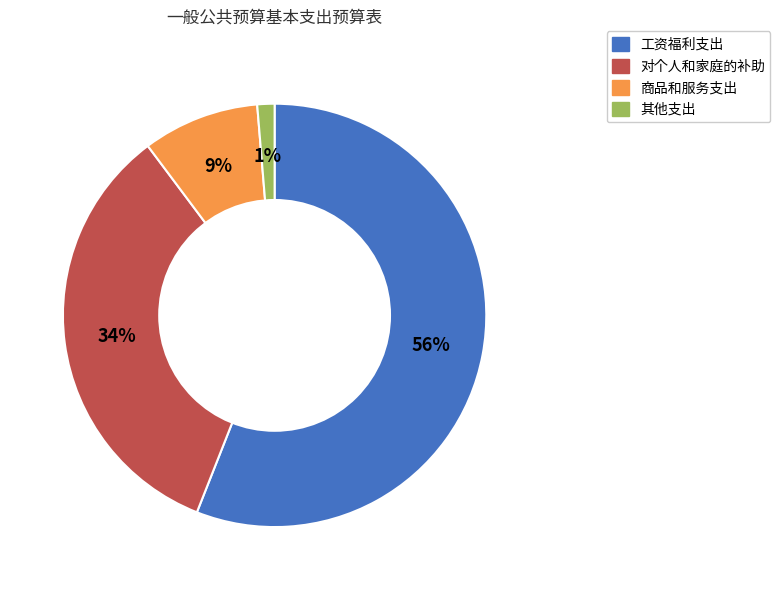

The 对个人和家庭的补助 slice represents 46% of the pie. True or false?

False